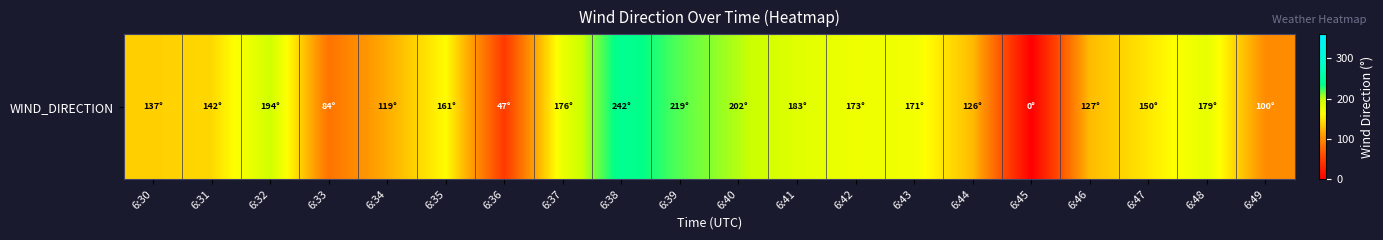

Reading left to right, what are all the values shown in this chart?

6:30=137	6:31=142	6:32=194	6:33=84	6:34=119	6:35=161	6:36=47	6:37=176	6:38=242	6:39=219	6:40=202	6:41=183	6:42=173	6:43=171	6:44=126	6:45=0	6:46=127	6:47=150	6:48=179	6:49=100